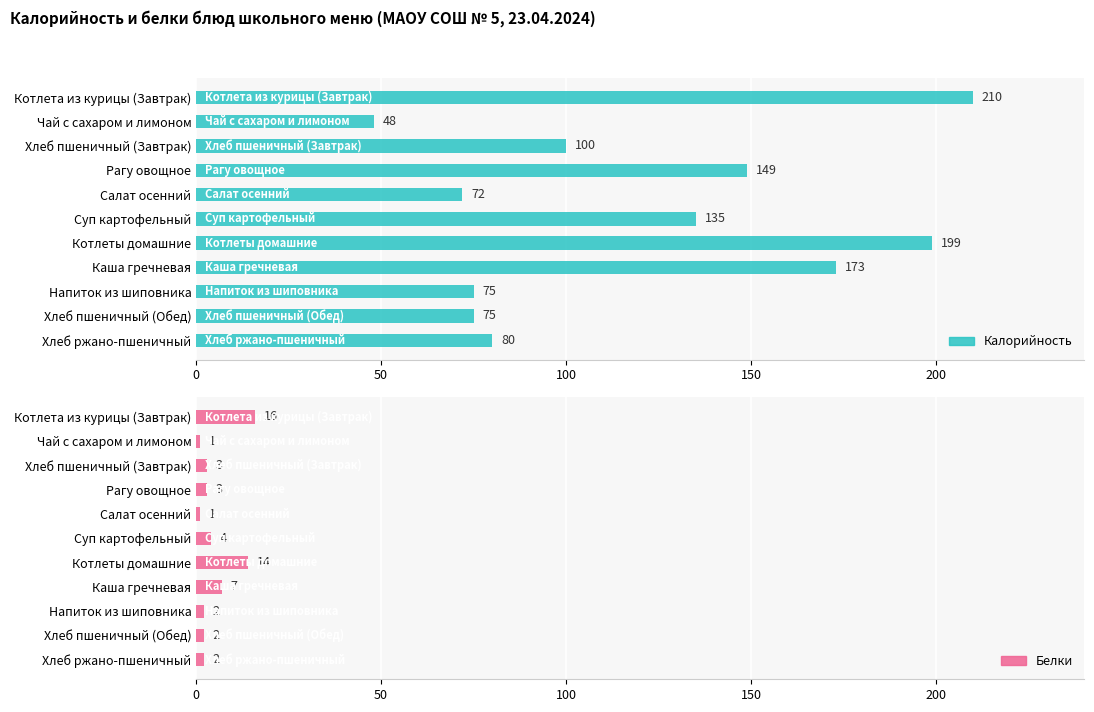

The value of Калорийность at Хлеб пшеничный (Завтрак) is 45. True or false?

False